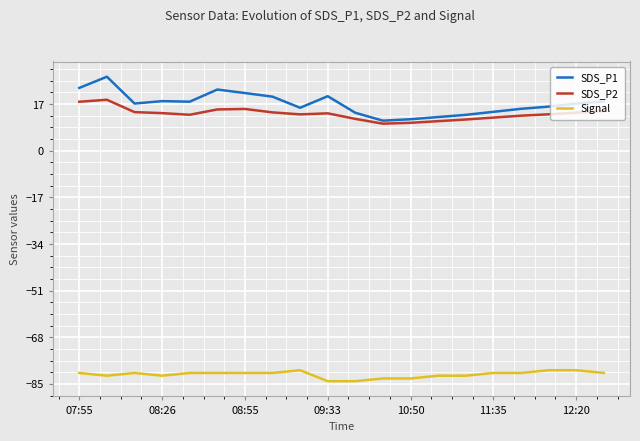

What is the lowest value of the Signal series?

-84.0